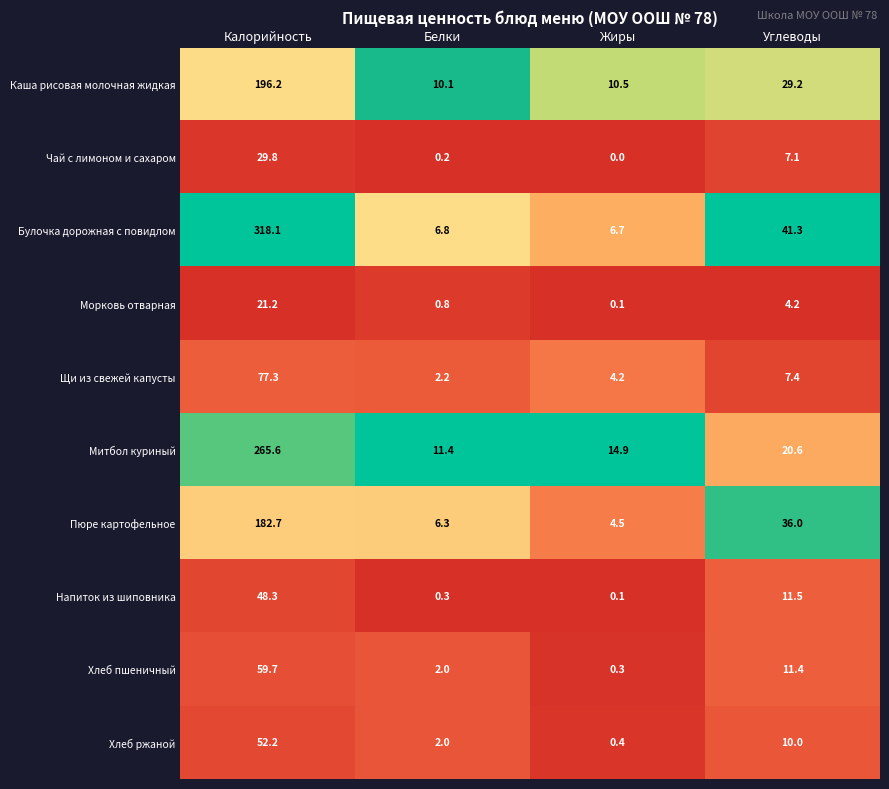

The value of Каша рисовая молочная жидкая at Жиры is 10.5. True or false?

True